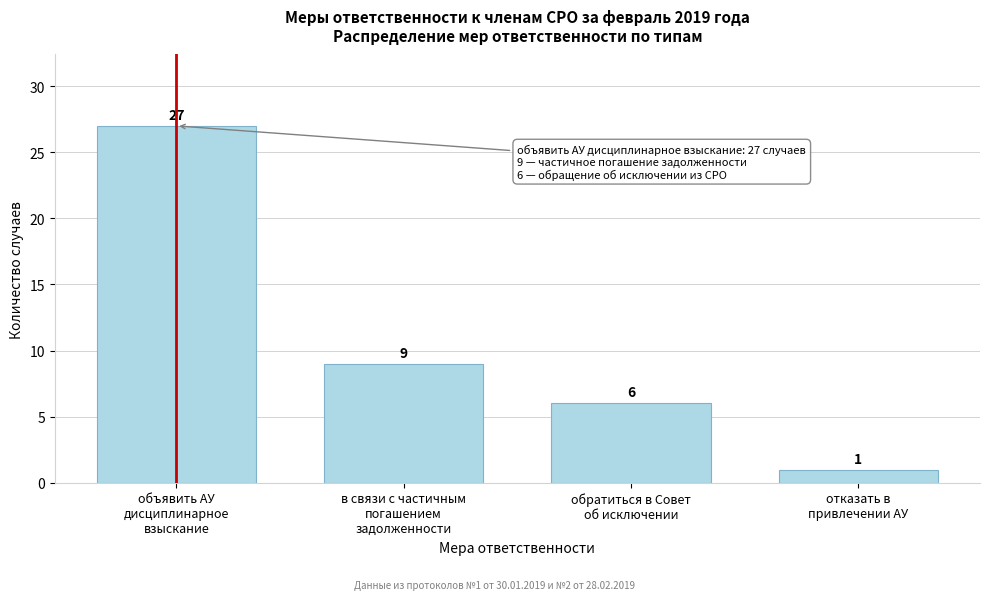

Reading left to right, list all the values displayed in this chart.

27	9	6	1